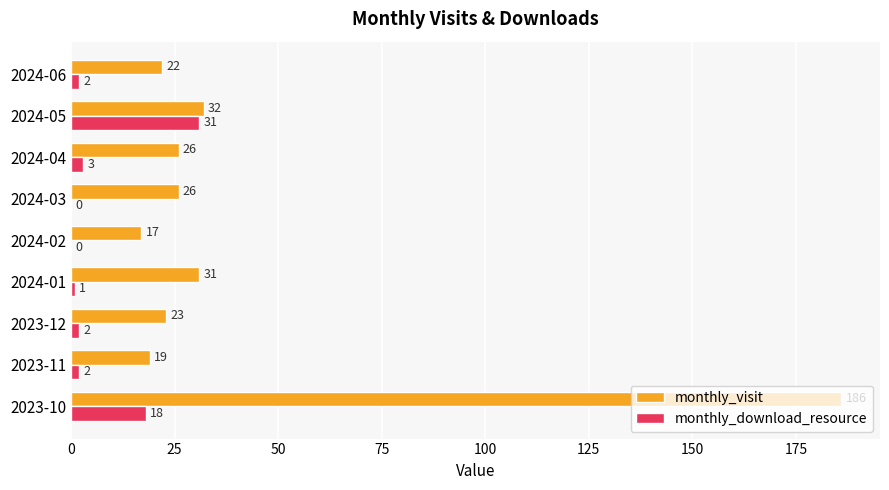

True or false: monthly_download_resource has a value of 1 at 2024-01.

True